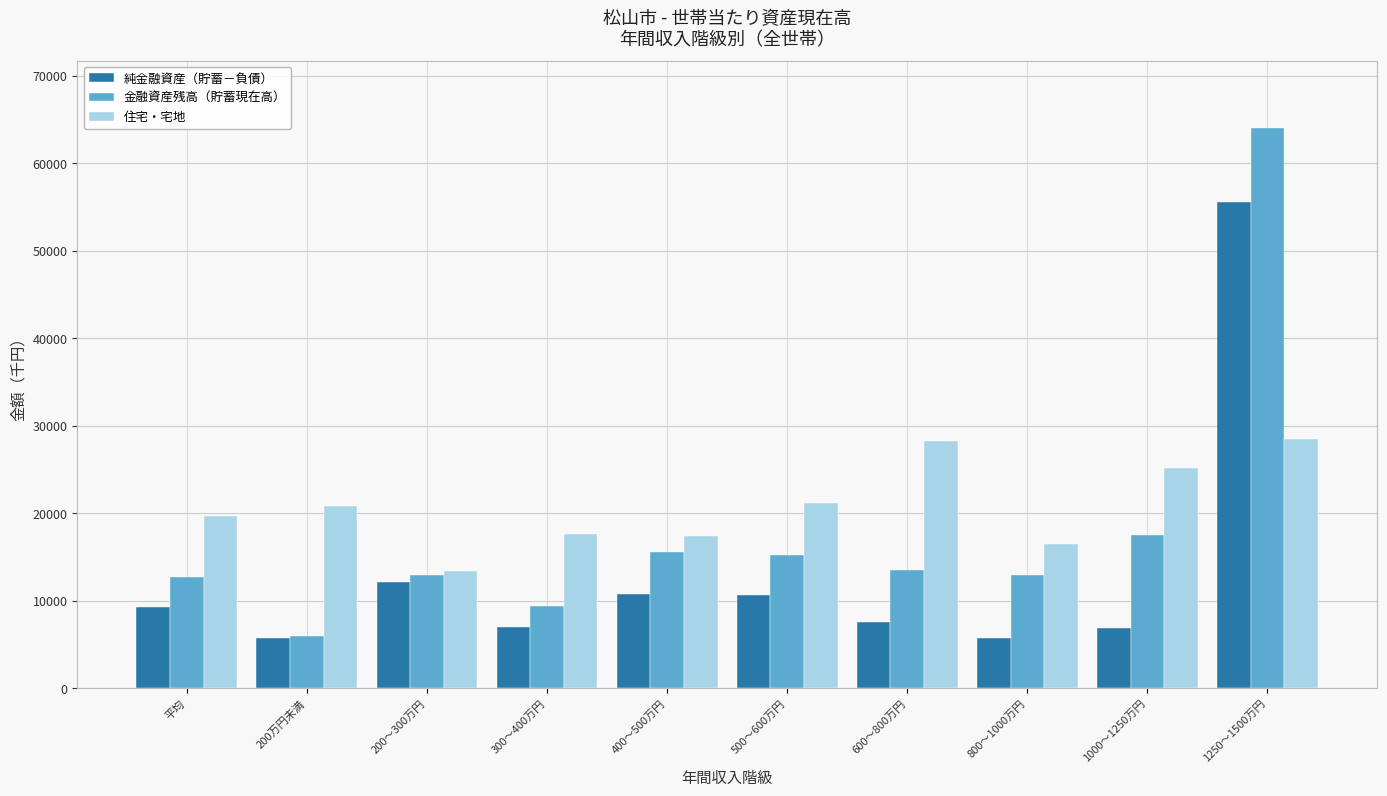

Are the bars grouped side by side (vs. stacked)?

Yes